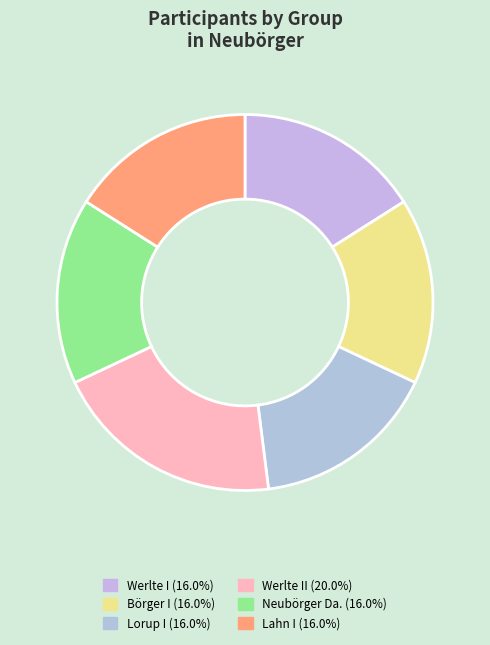

Count the number of slices in the pie.

6